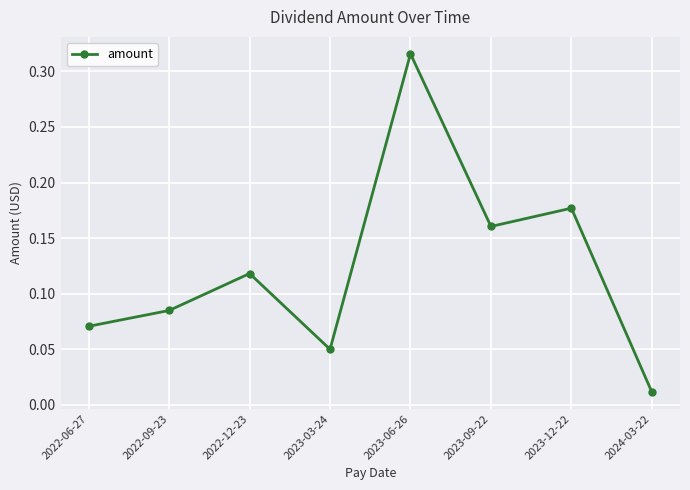

List the labels in order of value, smallest first.

2024-03-22, 2023-03-24, 2022-06-27, 2022-09-23, 2022-12-23, 2023-09-22, 2023-12-22, 2023-06-26